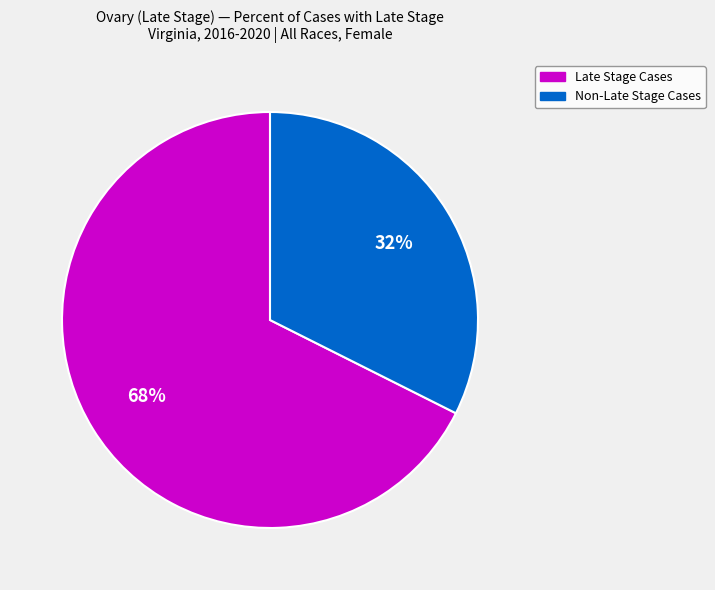

Count the number of slices in the pie.

2